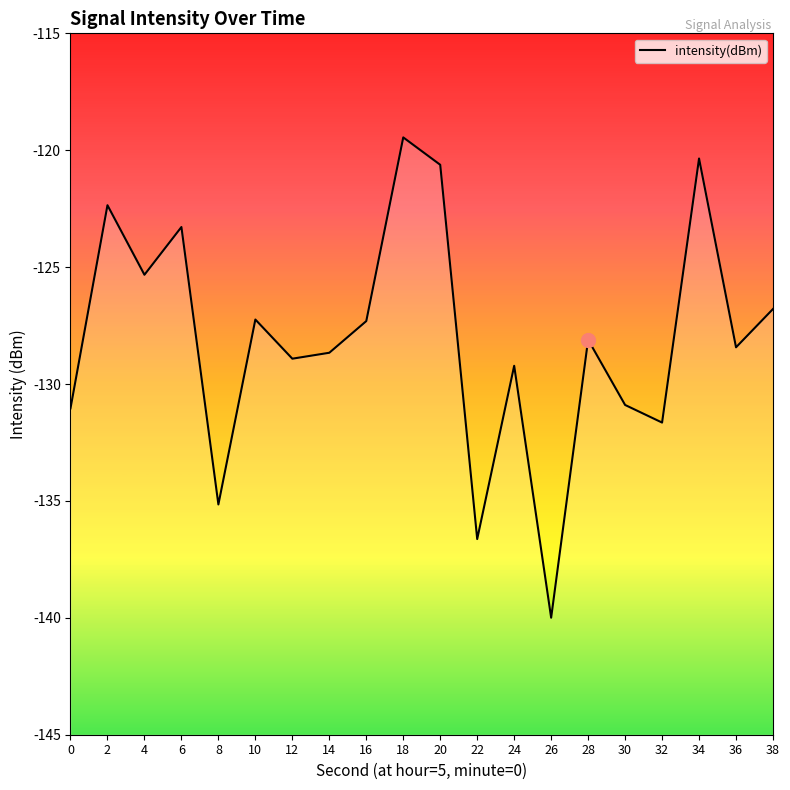

List the labels in order of value, largest first.

18, 34, 20, 2, 6, 4, 38, 10, 16, 28, 36, 14, 12, 24, 30, 0, 32, 8, 22, 26